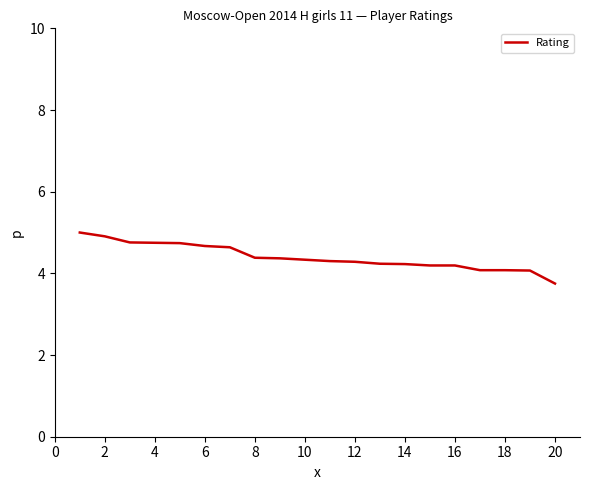

What is the difference between the maximum and minimum values?

1.2